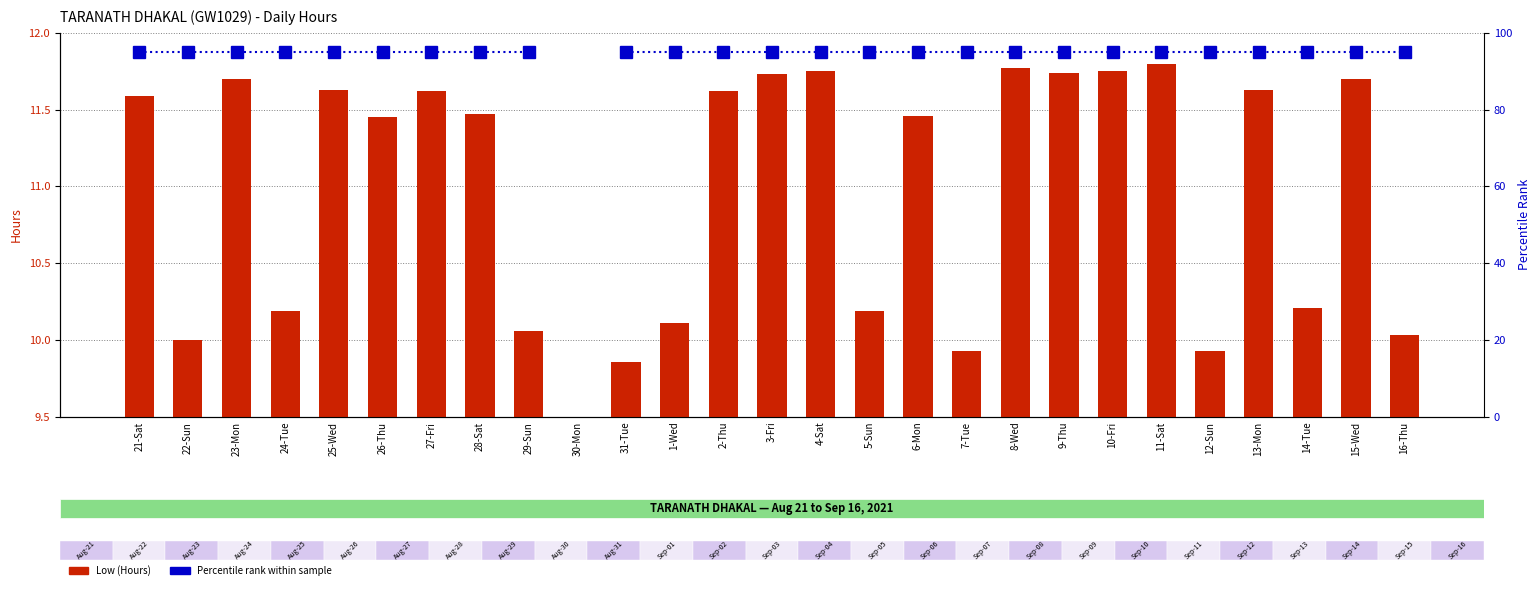

At which label does Percentile rank within sample reach its peak?

21-Sat